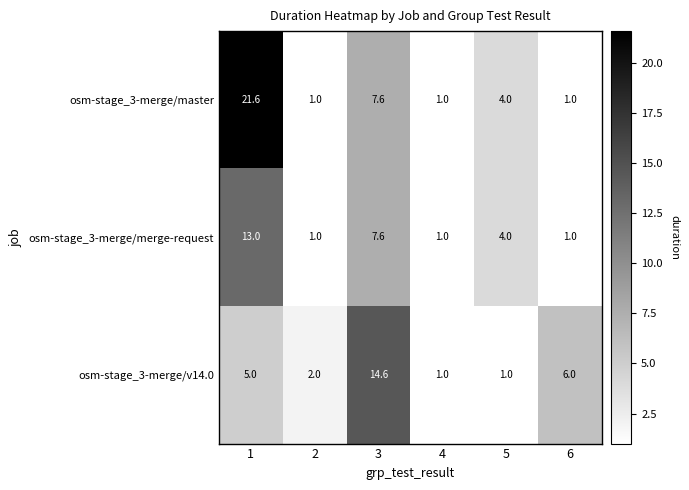

Which label corresponds to the largest value in the chart?

1